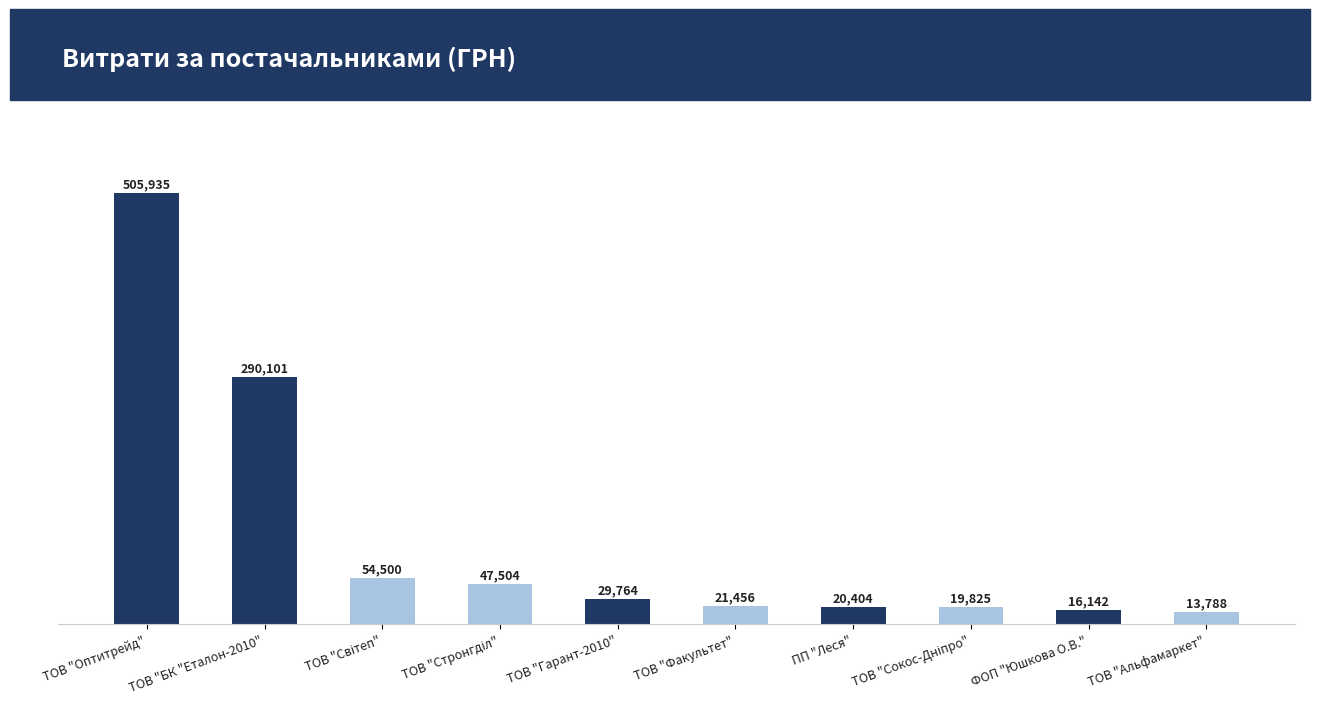

Is it true that the value at ФОП "Юшкова О.В." is 16142.0?

True